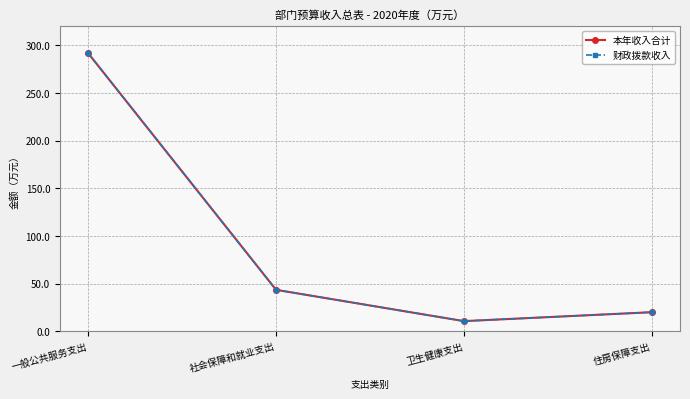

Which series has the largest total across all categories?

本年收入合计